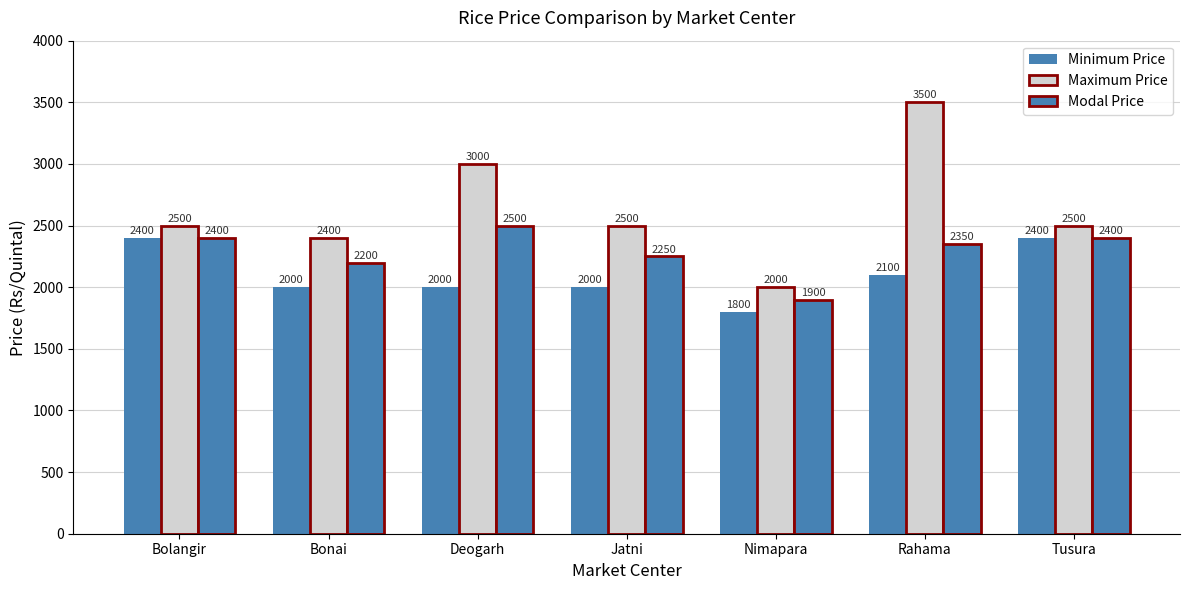

What is the label of the 7th bar from the left?

Tusura